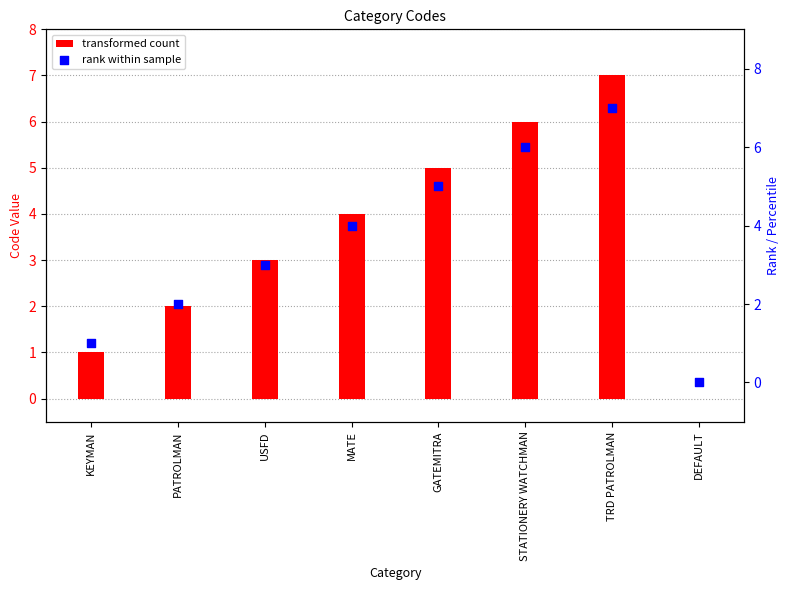

Which series has the largest total across all categories?

col_1